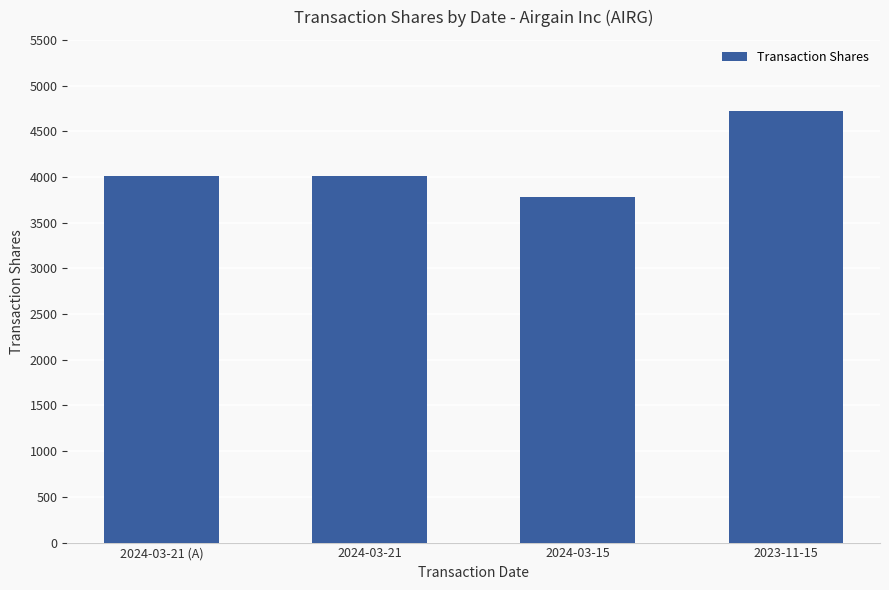

Is it true that the value at 2024-03-15 is 5682?

False